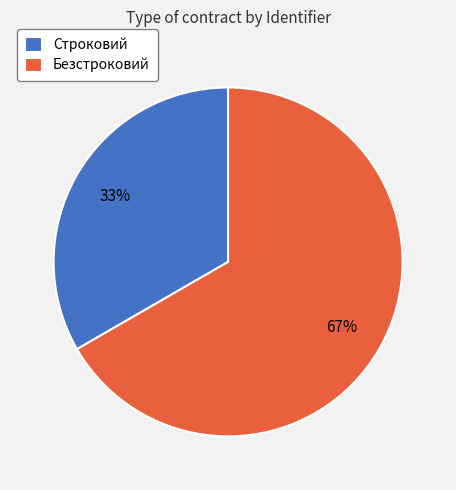

Rank the categories by value from lowest to highest.

Строковий, Безстроковий